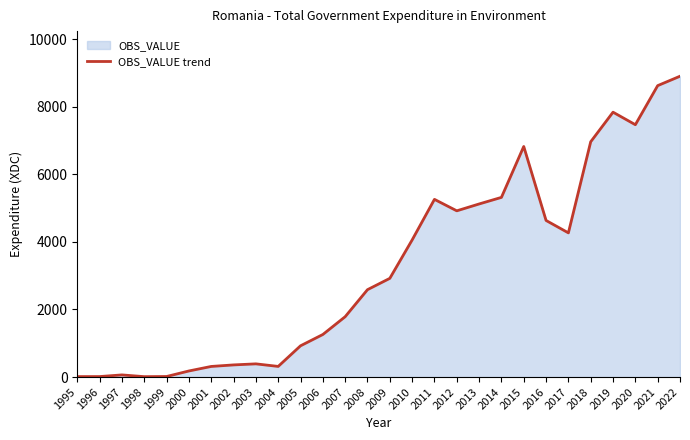

Reading left to right, transcribe all the data shown in this chart.

1995=13.7	1996=14.7	1997=63.7	1998=12.0	1999=16.7	2000=180.4	2001=314.2	2002=359.7	2003=390.9	2004=315.1	2005=925.2	2006=1259.8	2007=1786.5	2008=2586.5	2009=2921.7	2010=4057.9	2011=5259.9	2012=4920.5	2013=5123.4	2014=5318.3	2015=6825.3	2016=4635.3	2017=4268.0	2018=6964.9	2019=7840.3	2020=7469.3	2021=8626.2	2022=8904.3